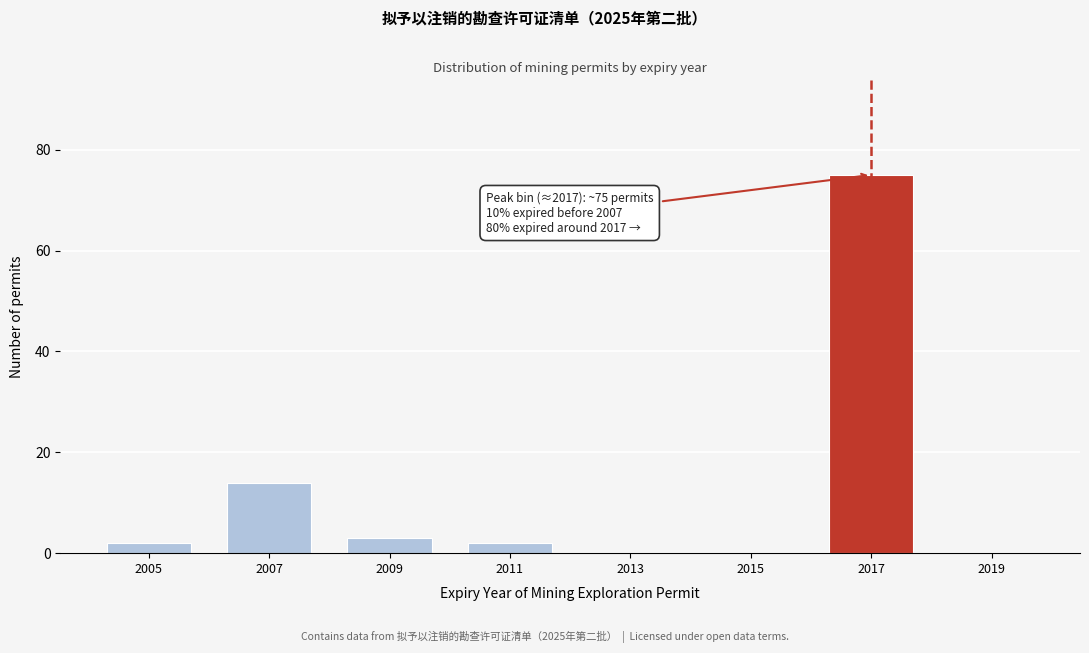

Reading right to left, extract all data points from this chart.

2019=0	2017=75	2015=0	2013=0	2011=2	2009=3	2007=14	2005=2